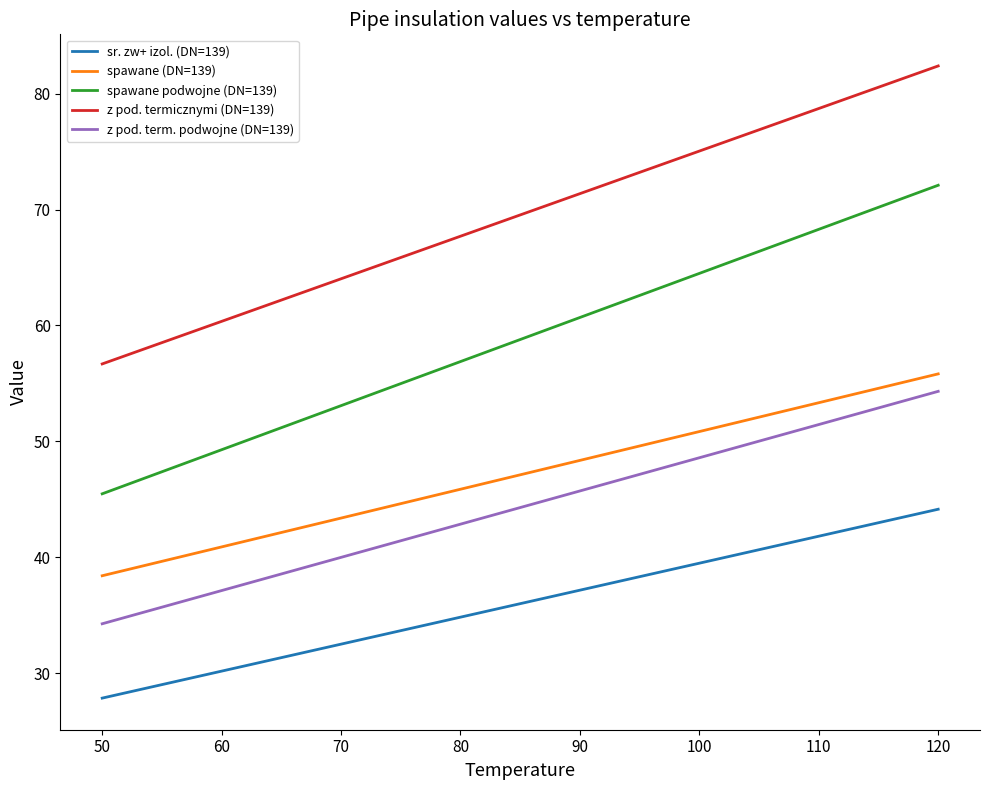

At how many categories does at least one series exceed 81?

1